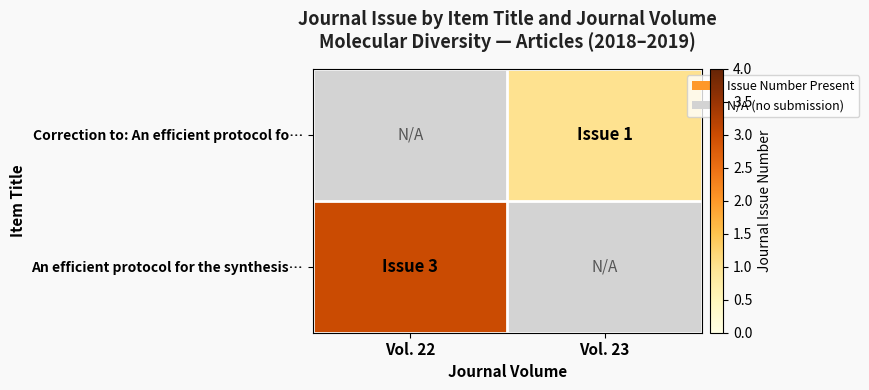

Rank the series at Vol. 23 from highest to lowest value.

Correction to: An efficient protocol fo…, An efficient protocol for the synthesis…